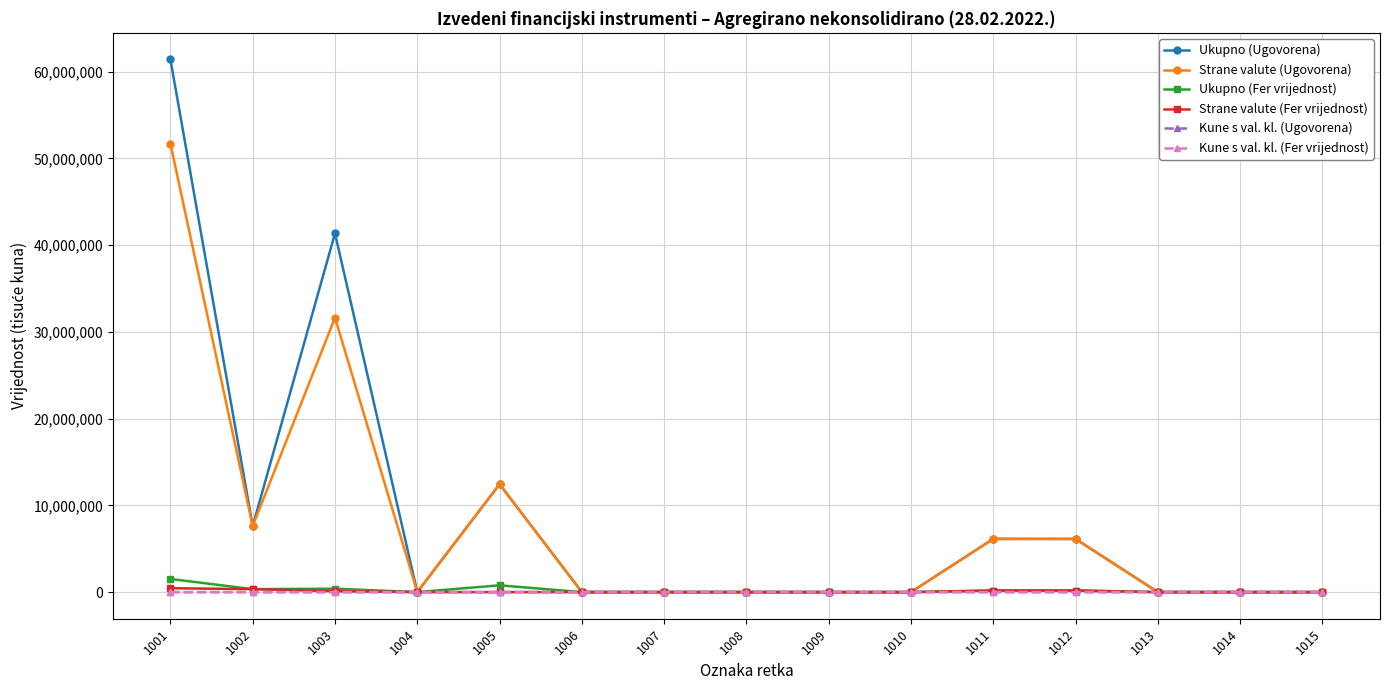

Does the chart have visible grid lines?

Yes